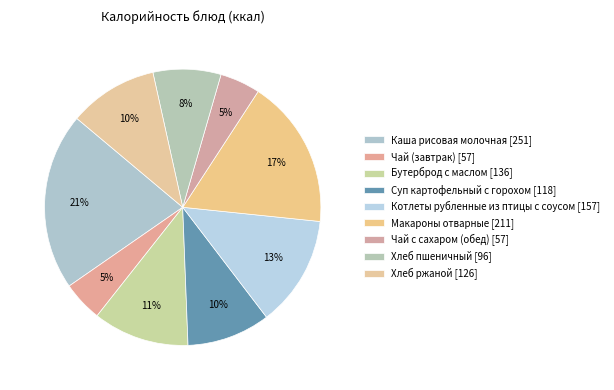

True or false: Бутерброд с маслом accounts for 1% of the total.

False